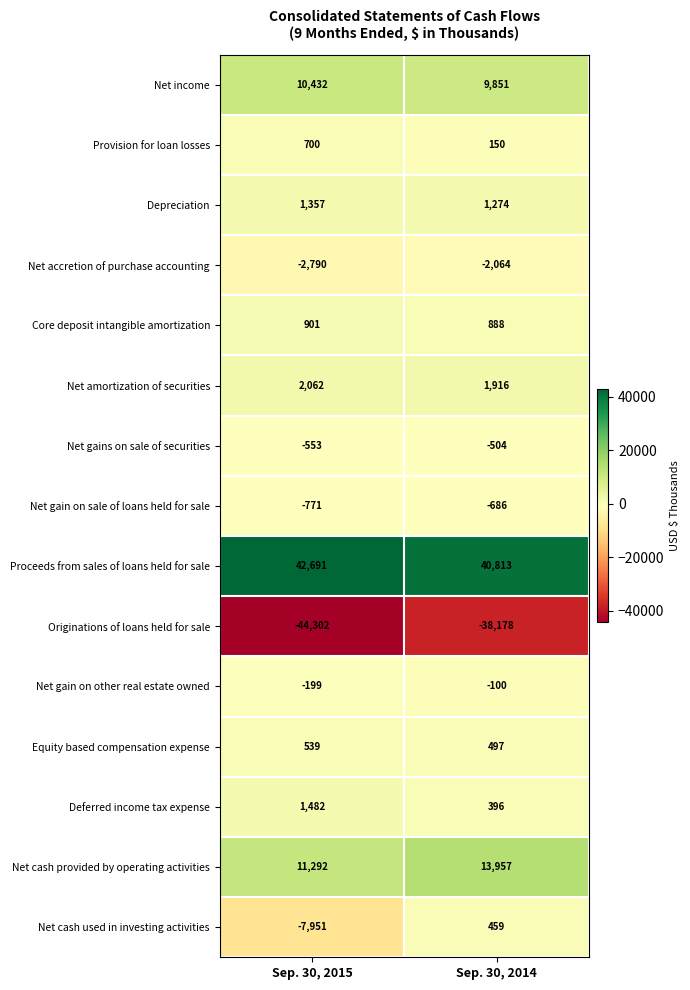

What is the maximum value shown in the chart?

42691